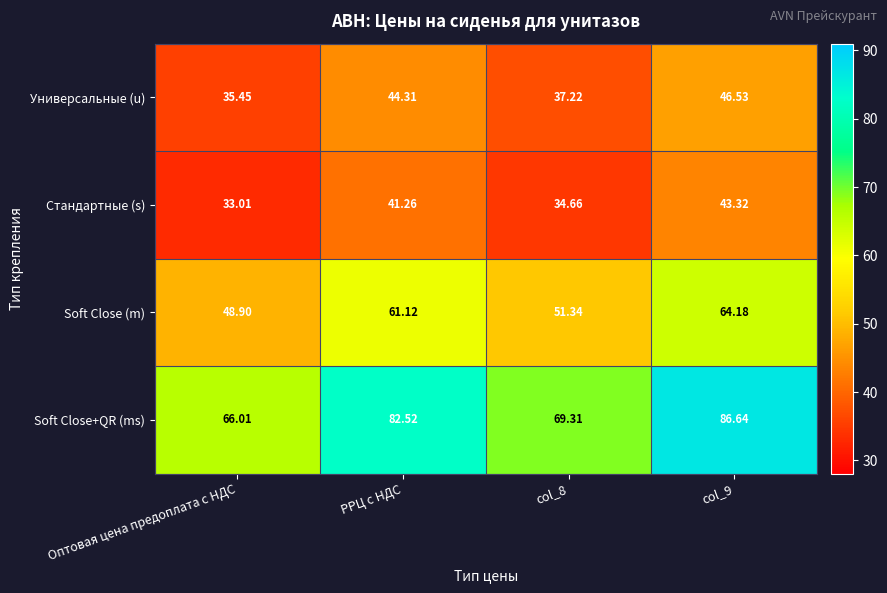

At col_8, list the series in order from smallest to largest.

Стандартные (s), Универсальные (u), Soft Close (m), Soft Close+QR (ms)